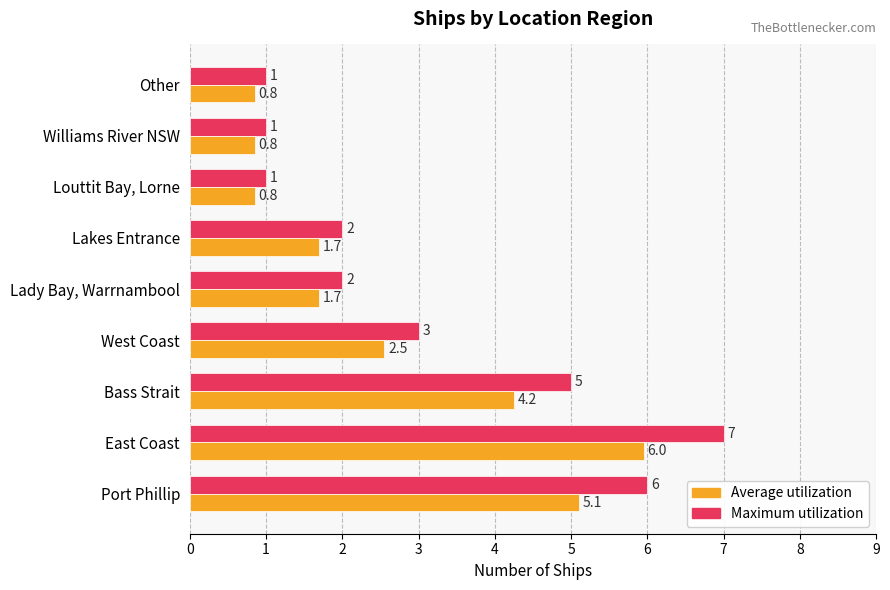

At which category is the sum across all series the highest?

East Coast